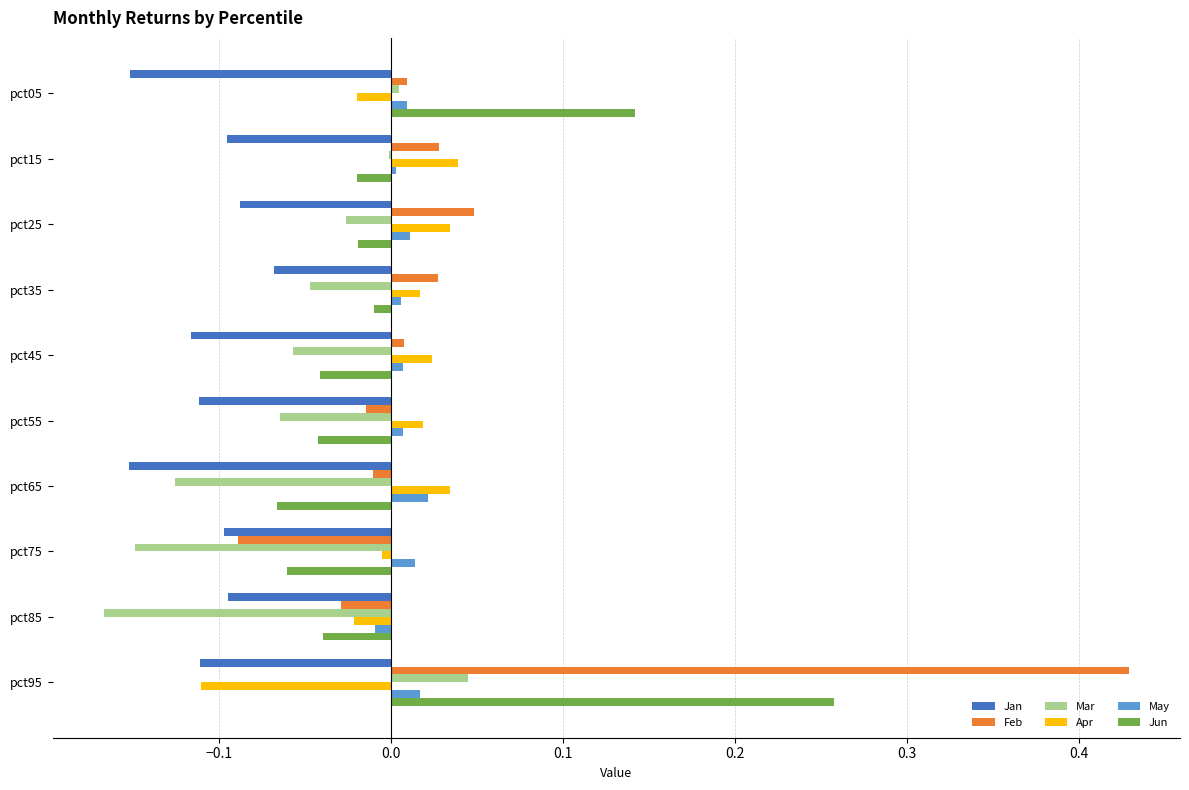

What are all the series names shown in the legend?

Jan, Feb, Mar, Apr, May, Jun